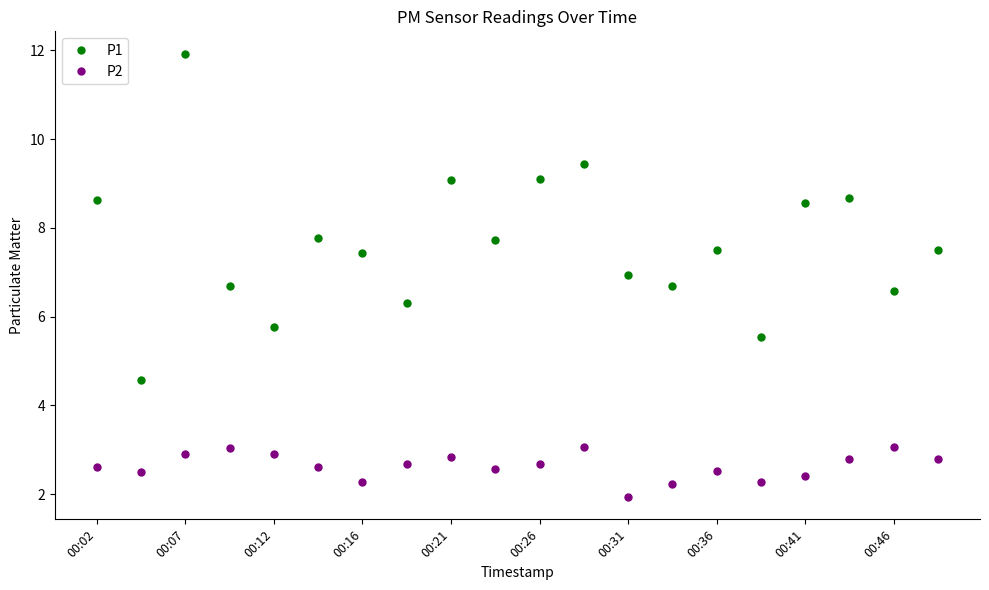

Which series has the largest range (max minus min)?

P1